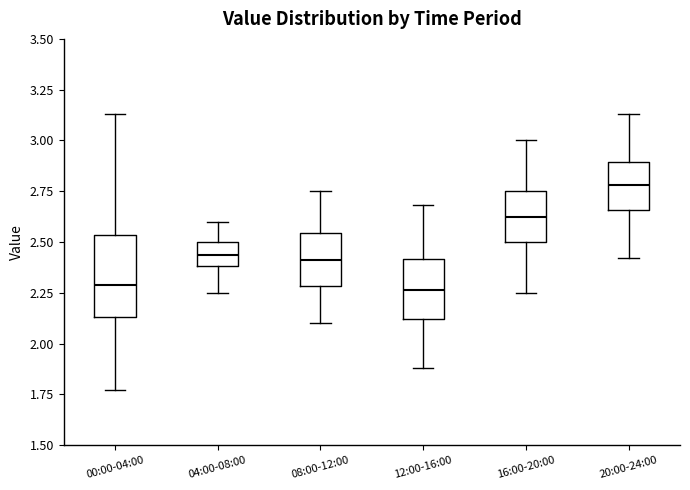

Comparing the boxes themselves (not the whiskers), which one is the tallest?

00:00-04:00